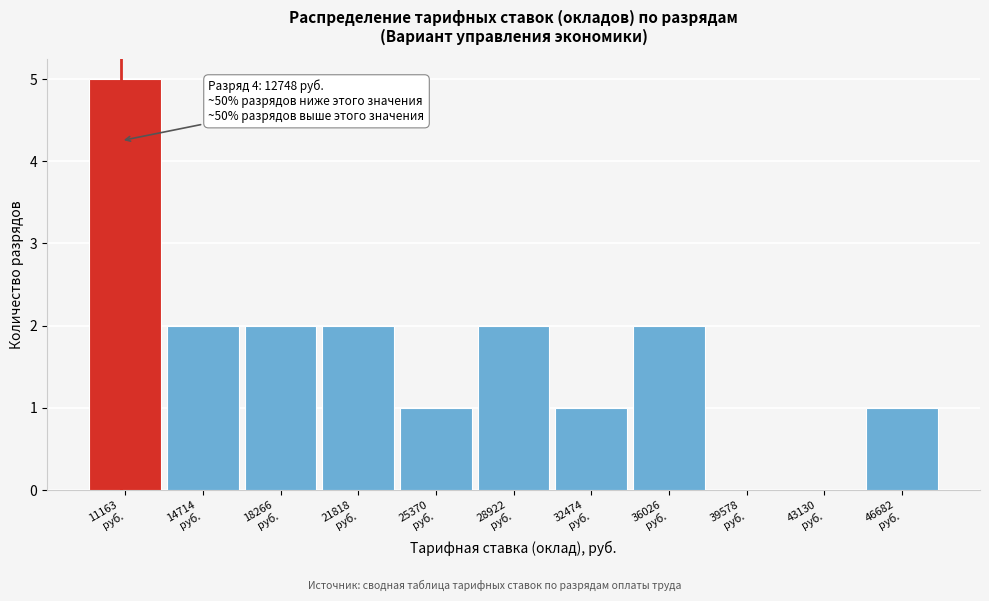

What is the maximum value shown in the chart?

5